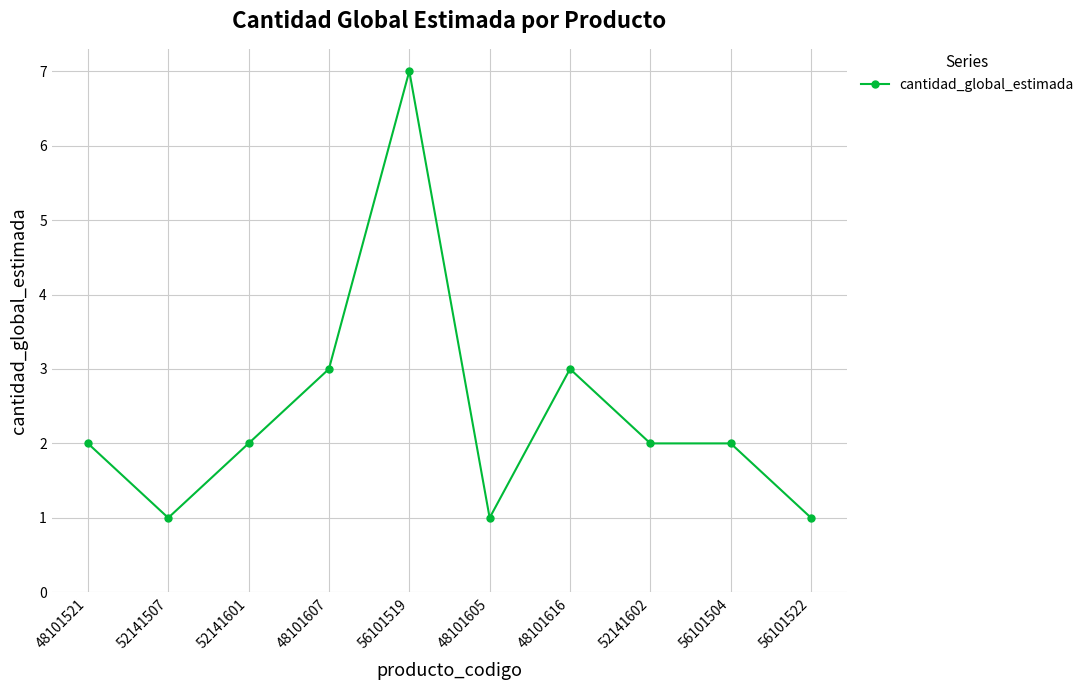

Which has a higher value, 56101522 or 52141601?

52141601